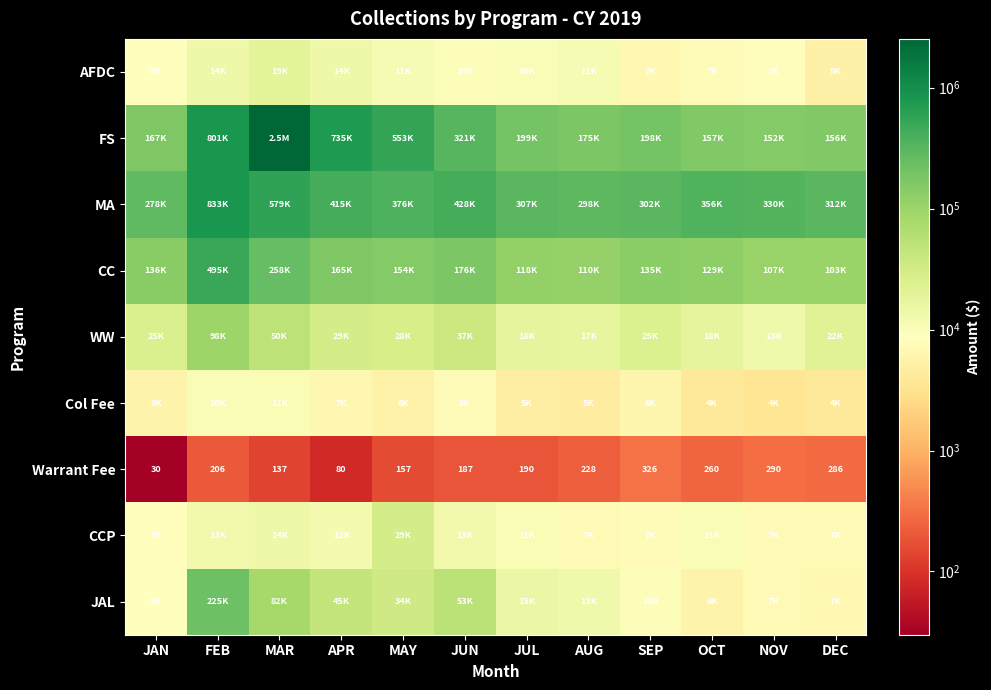

What is the spread (max minus min) of values at APR?

734480.1